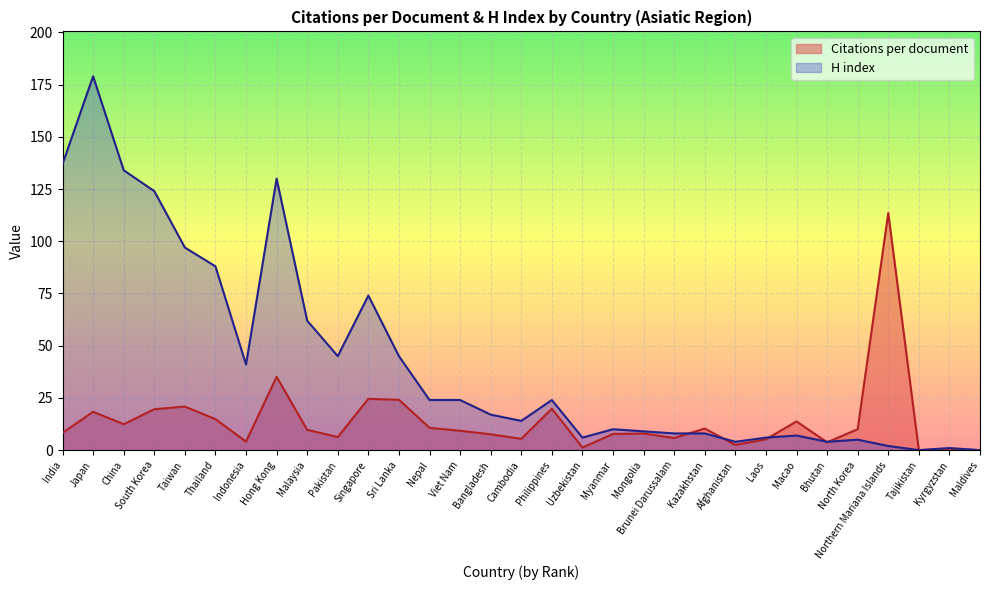

In H index, how many points are higher than both neighbors (excluding endpoints)?

8